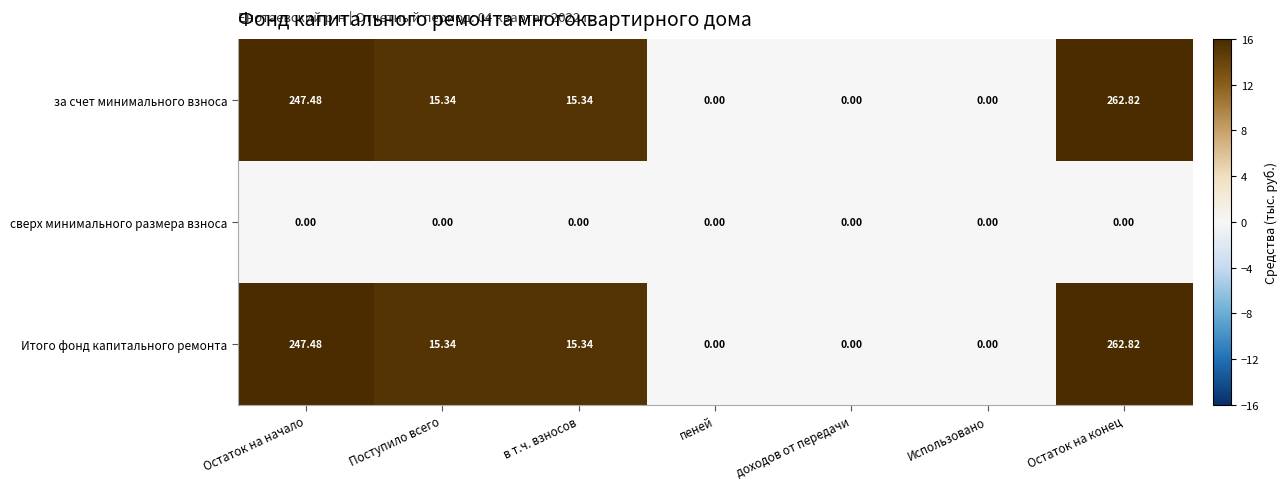

At which category does the chart reach its peak across all series?

Остаток на конец